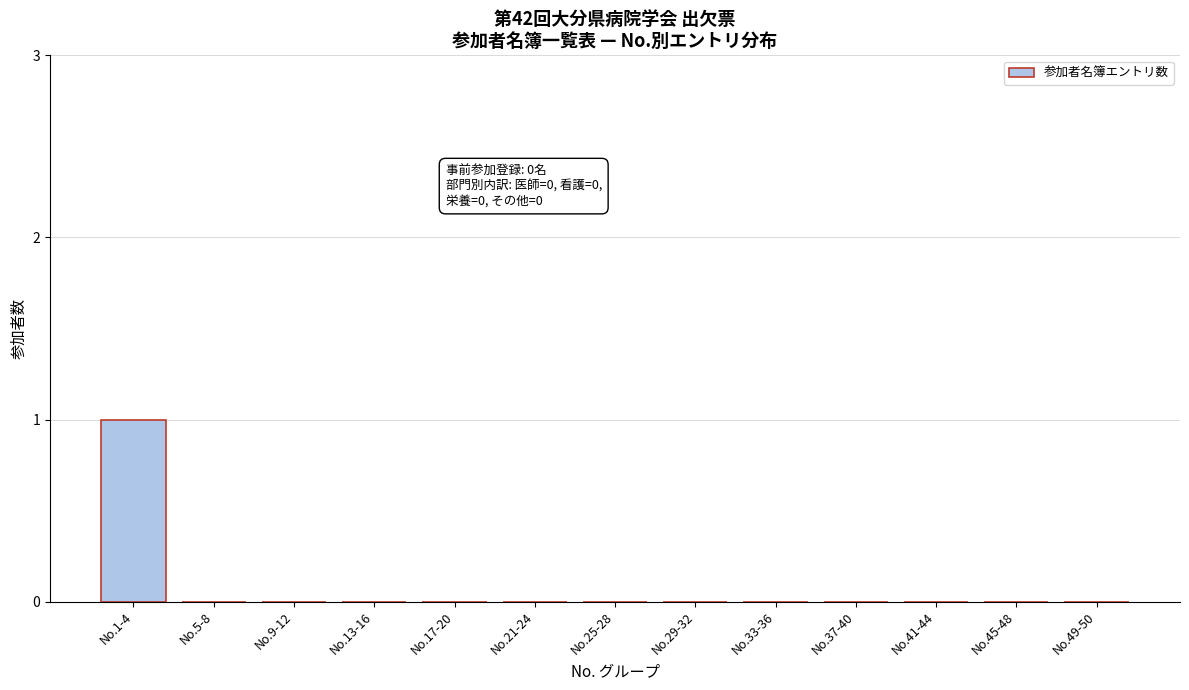

Reading right to left, transcribe all the data shown in this chart.

No.49-50=0	No.45-48=0	No.41-44=0	No.37-40=0	No.33-36=0	No.29-32=0	No.25-28=0	No.21-24=0	No.17-20=0	No.13-16=0	No.9-12=0	No.5-8=0	No.1-4=1